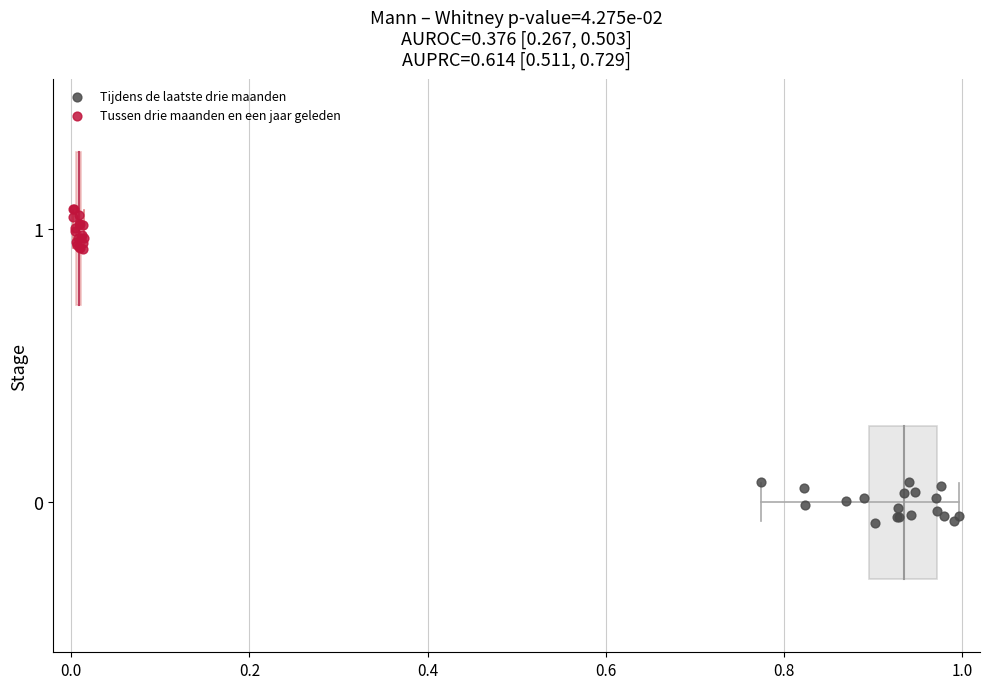

Which series contains the lowest Y value?

Tijdens de laatste drie maanden